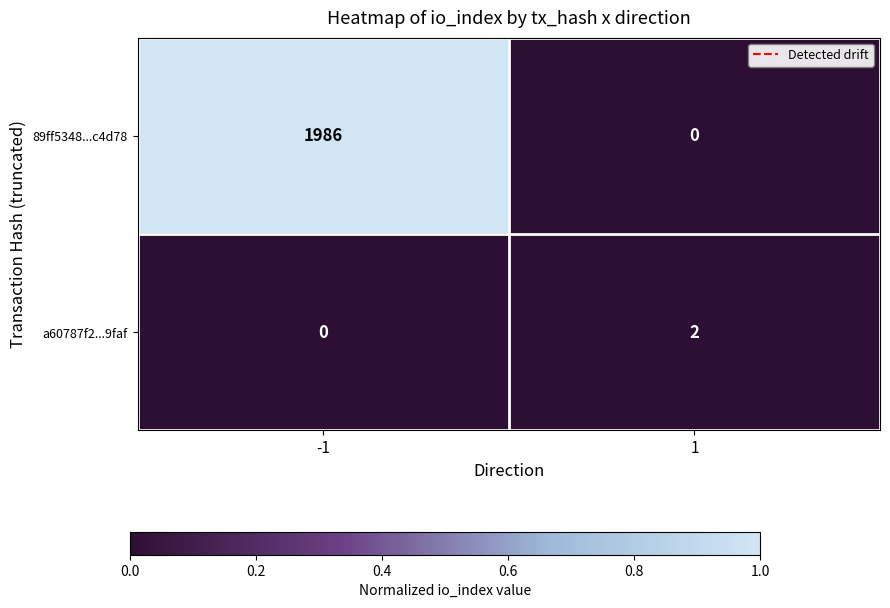

How many data points in 89ff5348...c4d78 are less than 1986?

1